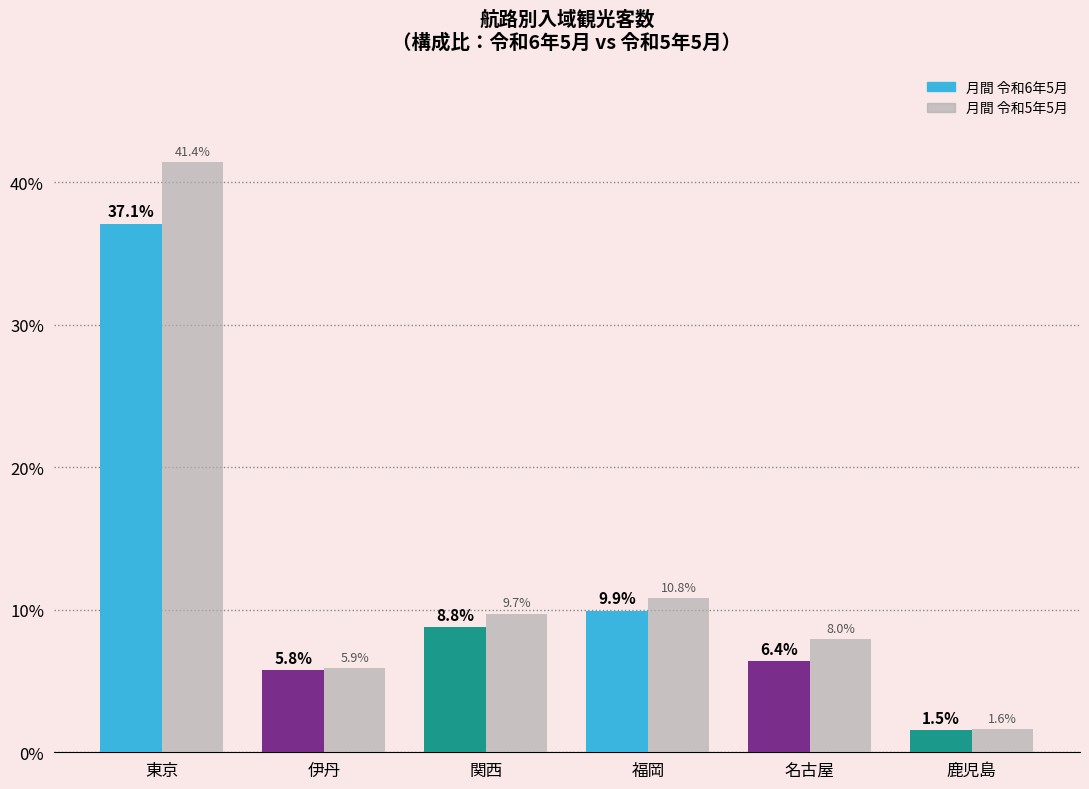

What is the spread (max minus min) of values at 伊丹?

0.2